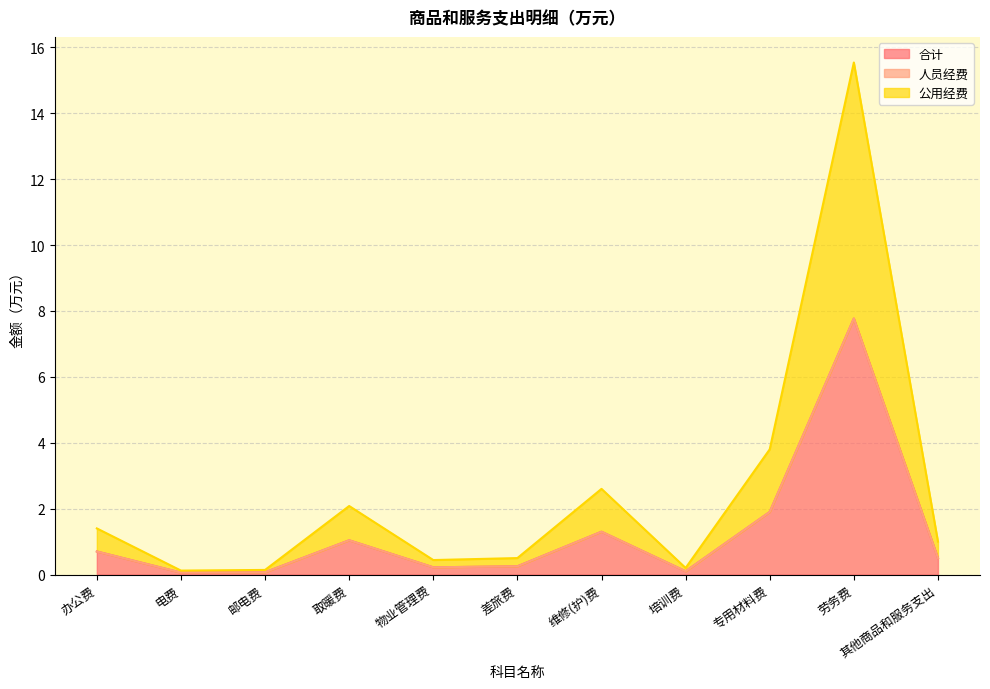

True or false: 公用经费 and 合计 intersect in this chart.

False